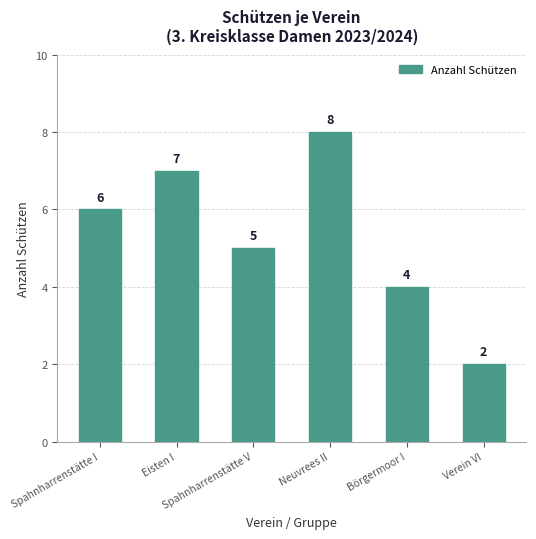

What is the label of the 3rd bar from the right?

Neuvrees II